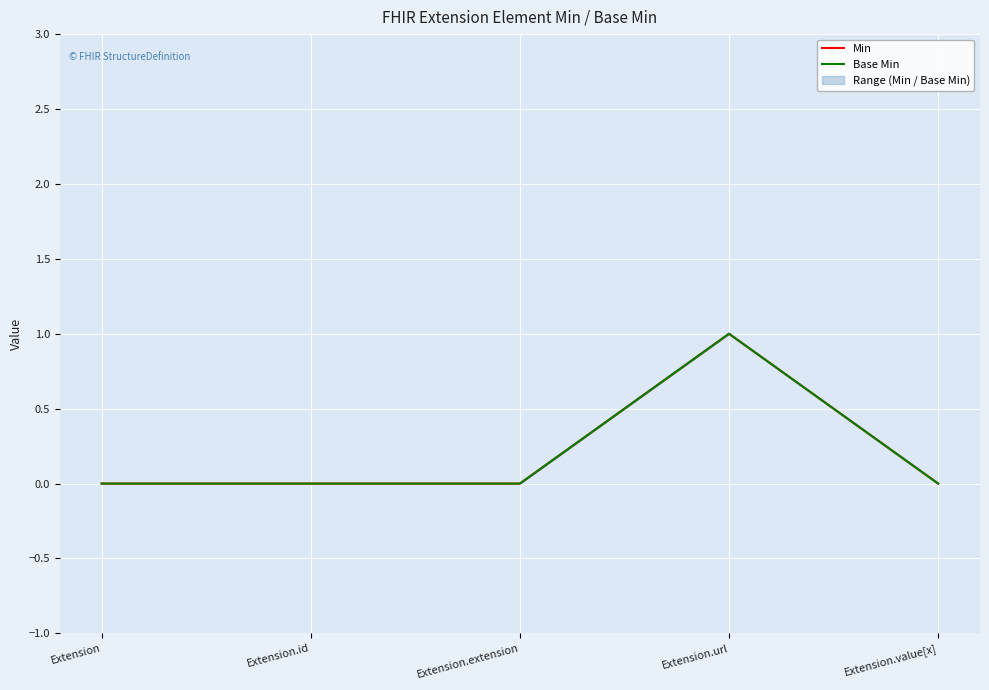

At which label is Min closest to 0?

Extension